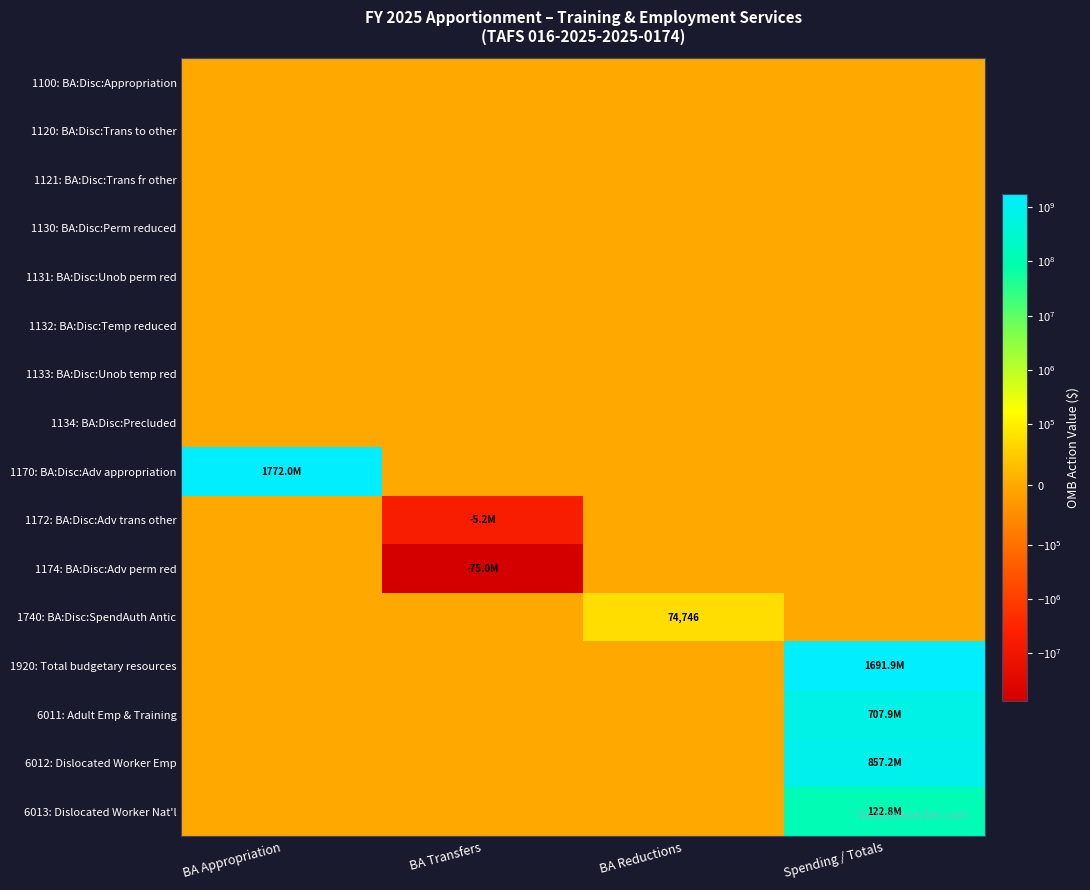

Where is 1133: BA:Disc:Unob temp red nearest to the value 0?

BA Appropriation